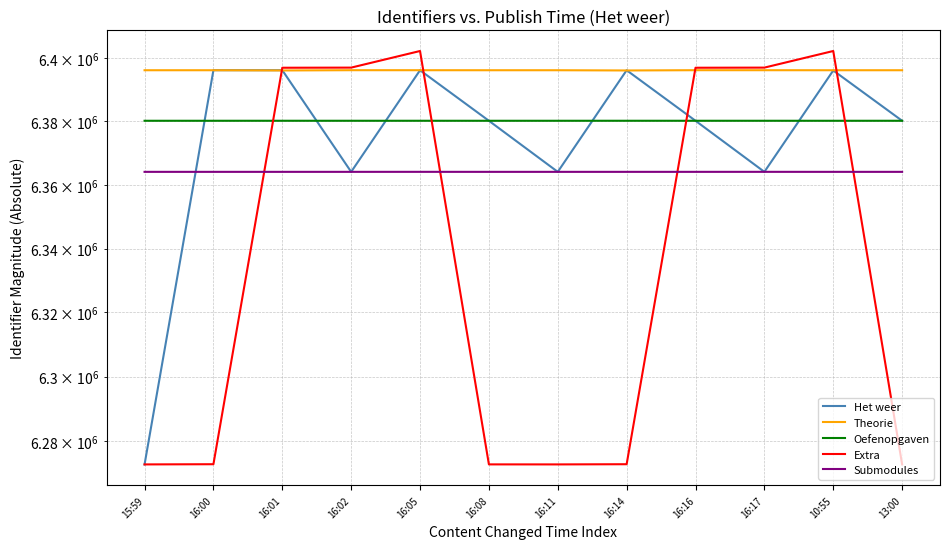

At how many categories does at least one series exceed 6318150?

12